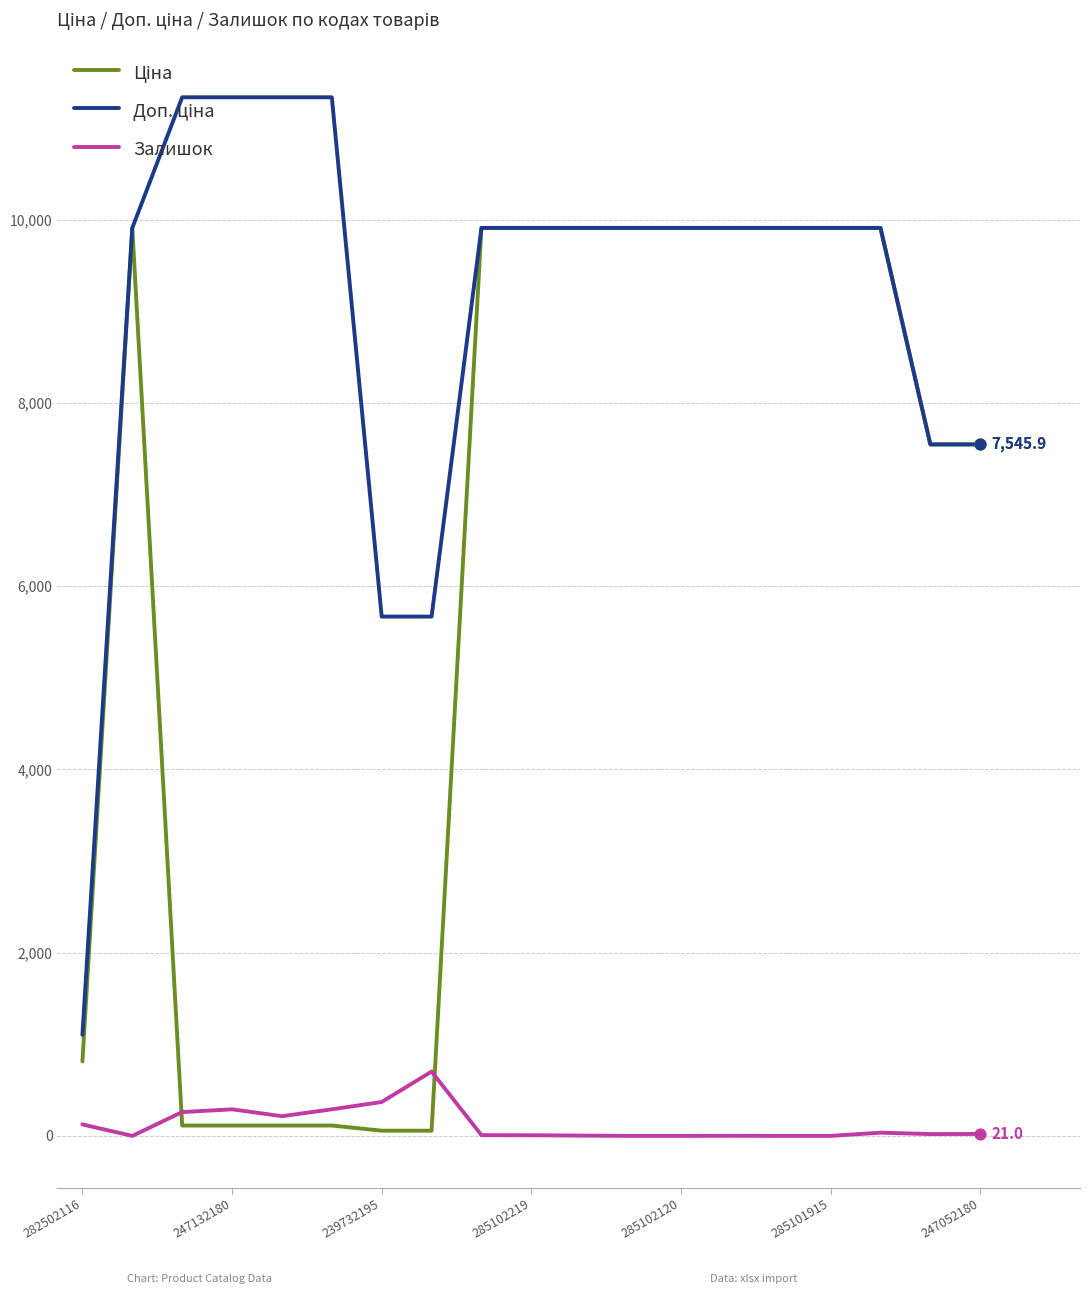

What is the greatest value displayed?

11334.0